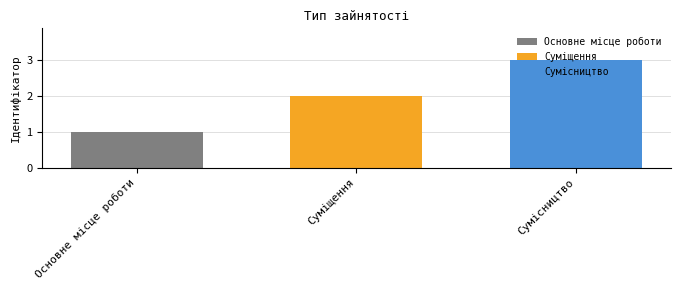

The value of Основне місце роботи at Суміщення is 2. True or false?

False